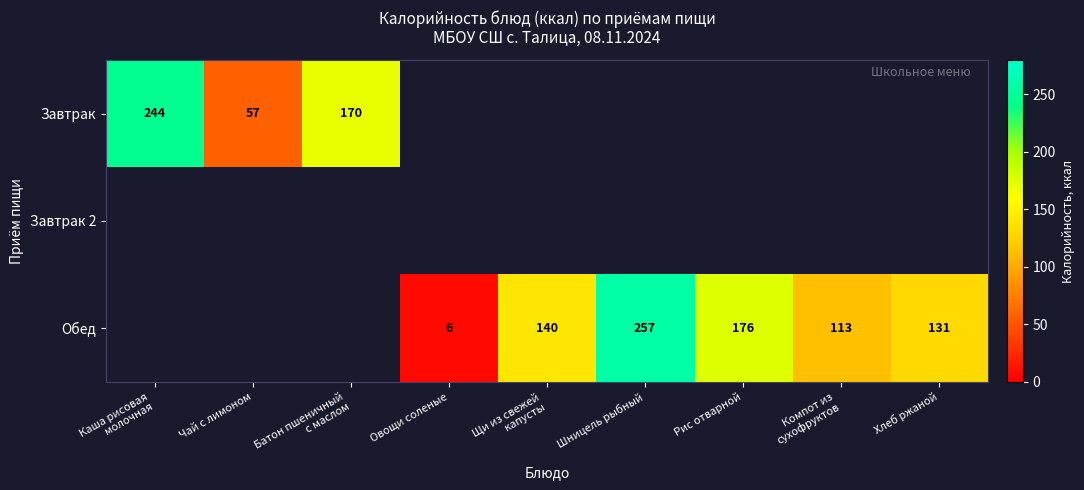

The Обед series shows 8 at Овощи соленые. True or false?

False